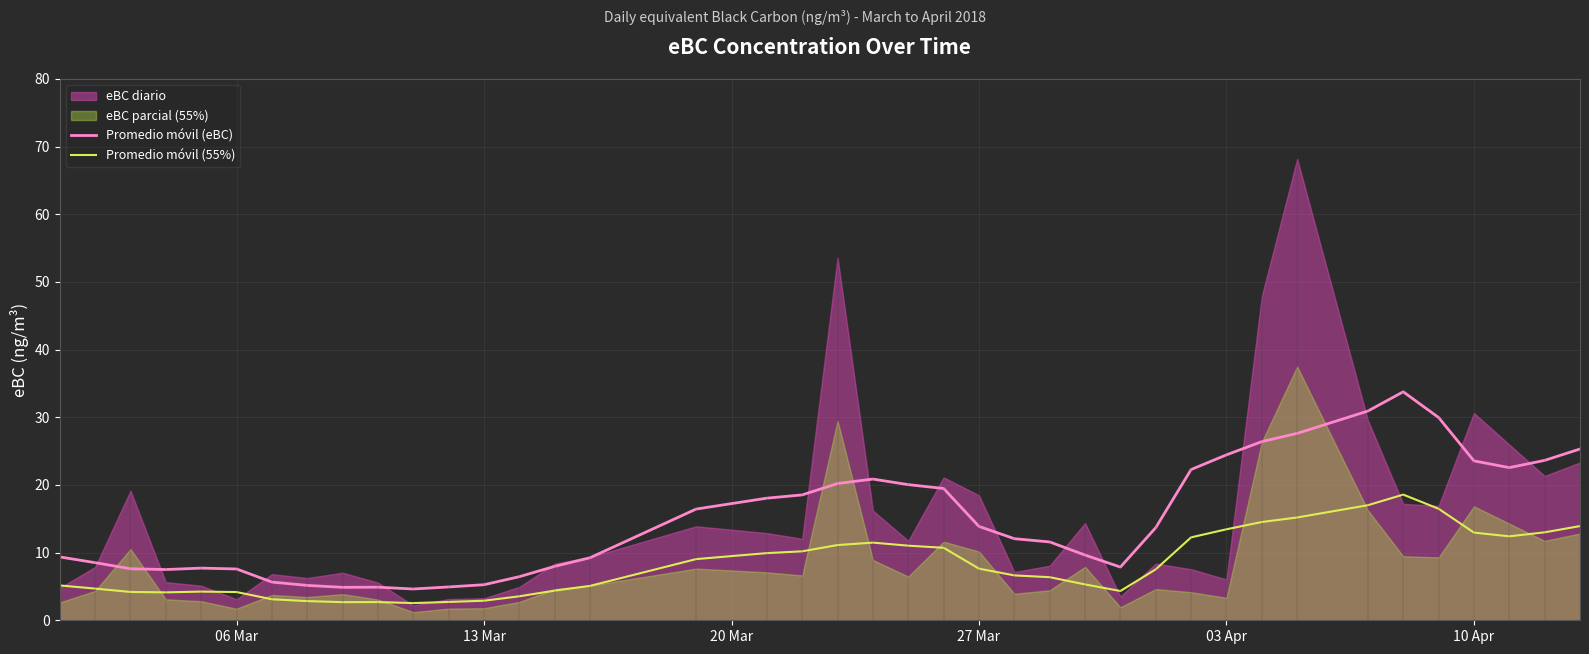

What is the maximum value for Promedio móvil (55%)?

18.6